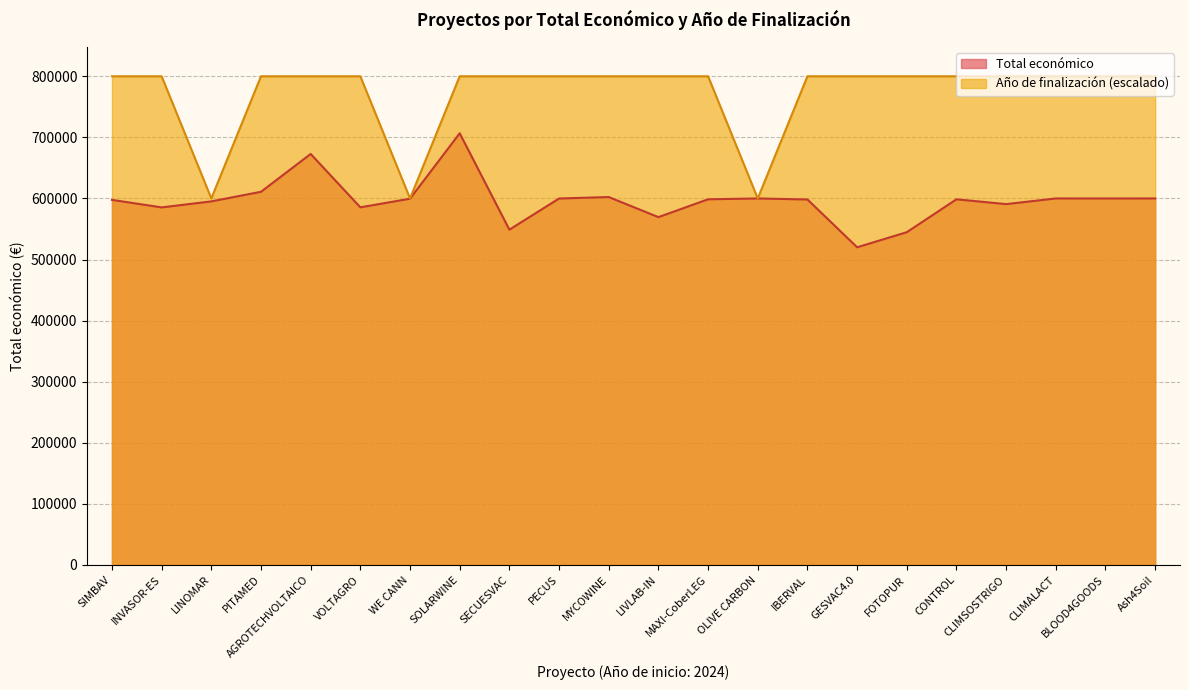

Reading right to left, list all the values displayed in this chart.

Total económico: 600000.0	599960.0	600000.0	590712.0	598597.0	544746.0	520062.0	598303.0	599992.0	598609.0	569416.0	602295.4	599898.0	548889.0	706697.0	599584.0	585460.0	672807.0	610889.0	595173.0	585346.0	597651.0
Año de finalización: 800000.0	800000.0	800000.0	800000.0	800000.0	800000.0	800000.0	800000.0	600000.0	800000.0	800000.0	800000.0	800000.0	800000.0	800000.0	600000.0	800000.0	800000.0	800000.0	600000.0	800000.0	800000.0